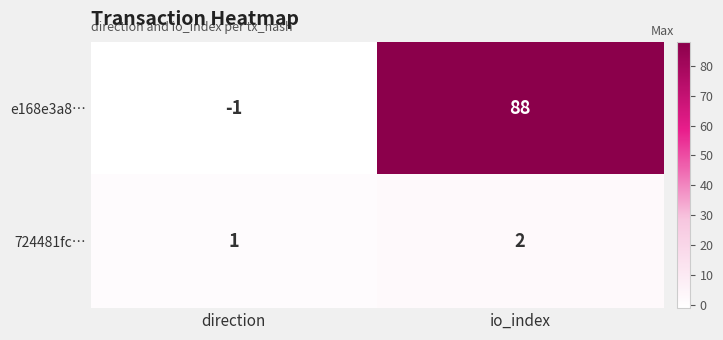

What value does the e168e3a8… series have at io_index?

88